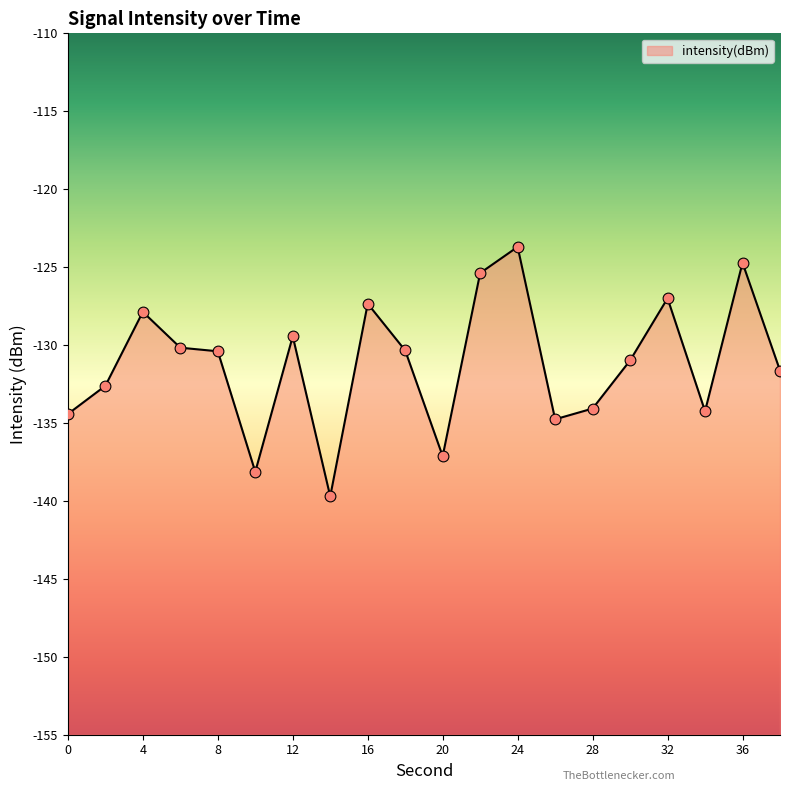

What is the change in value from 6 to 28?

-3.9